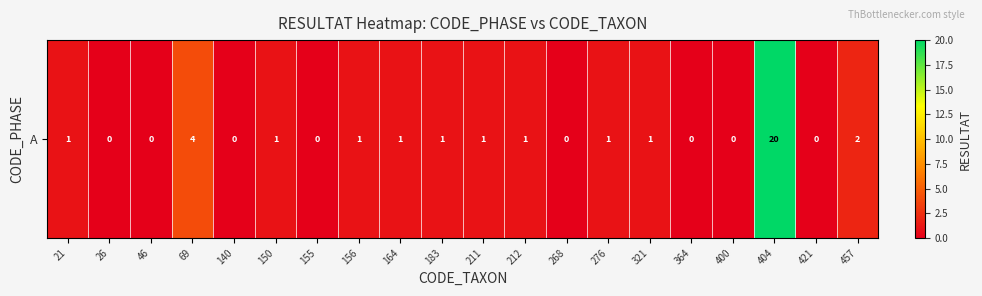

How many values are above zero?

12